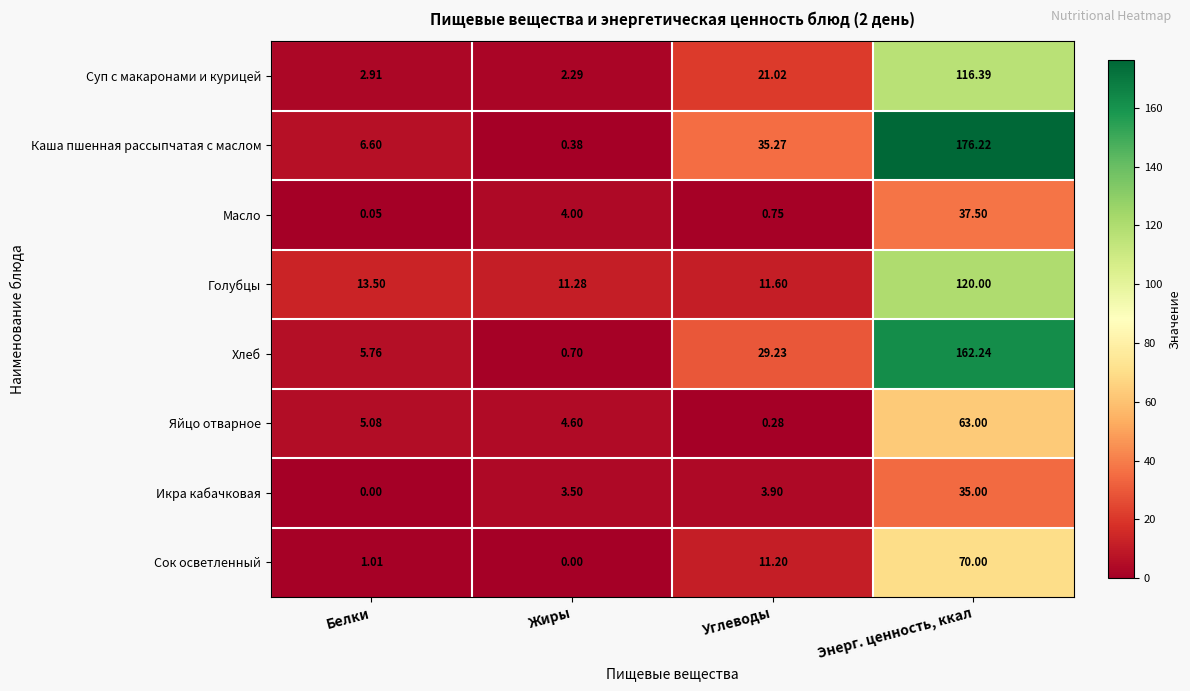

Which series has the largest range (max minus min)?

Каша пшенная рассыпчатая с маслом